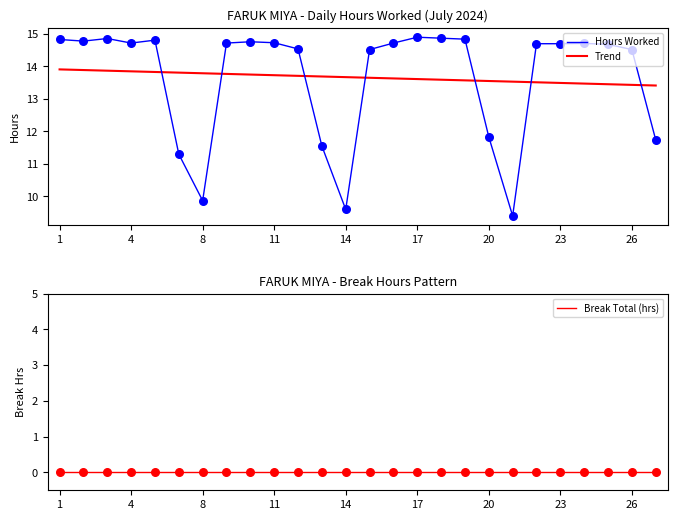

At how many categories does at least one series exceed 12?

26